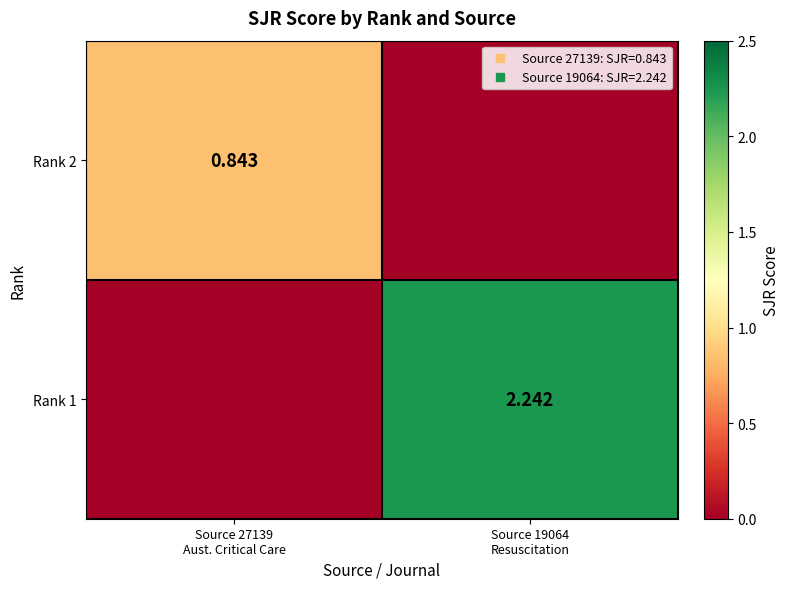

What value does the Rank 2 series have at Source 27139 Aust. Critical Care?

0.8